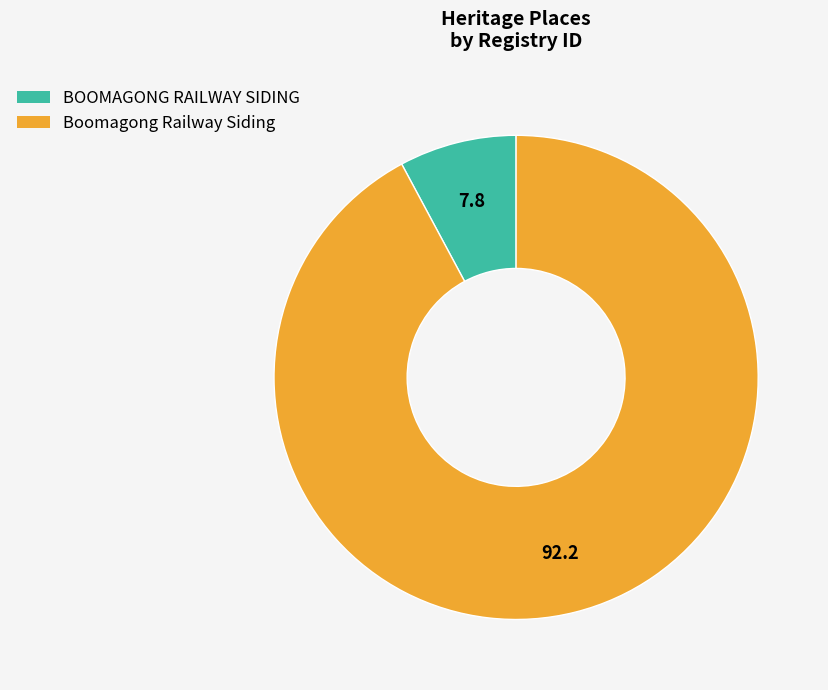

True or false: Boomagong Railway Siding accounts for 92% of the total.

True